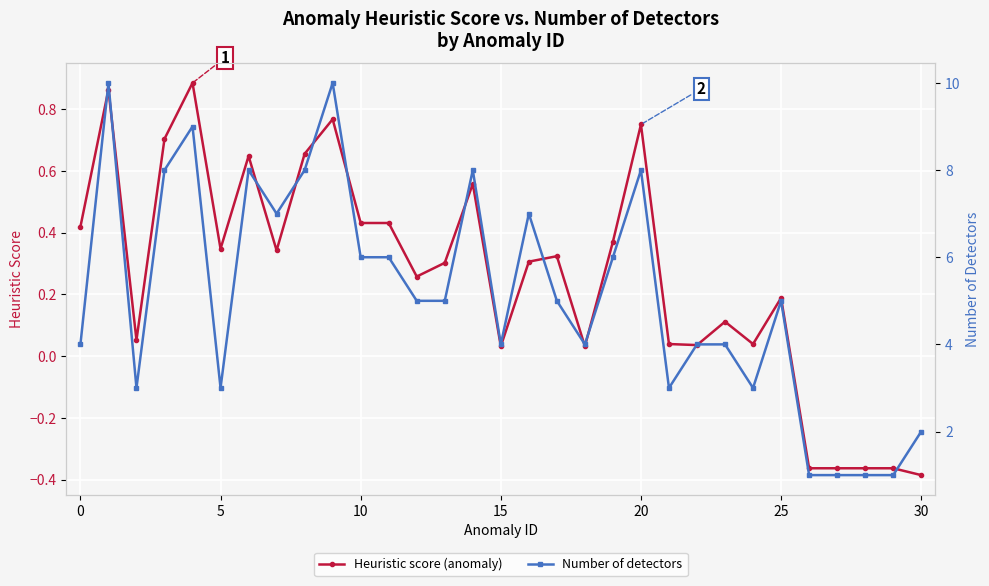

The Heuristic score (anomaly) series shows 1.0 at 20. True or false?

False